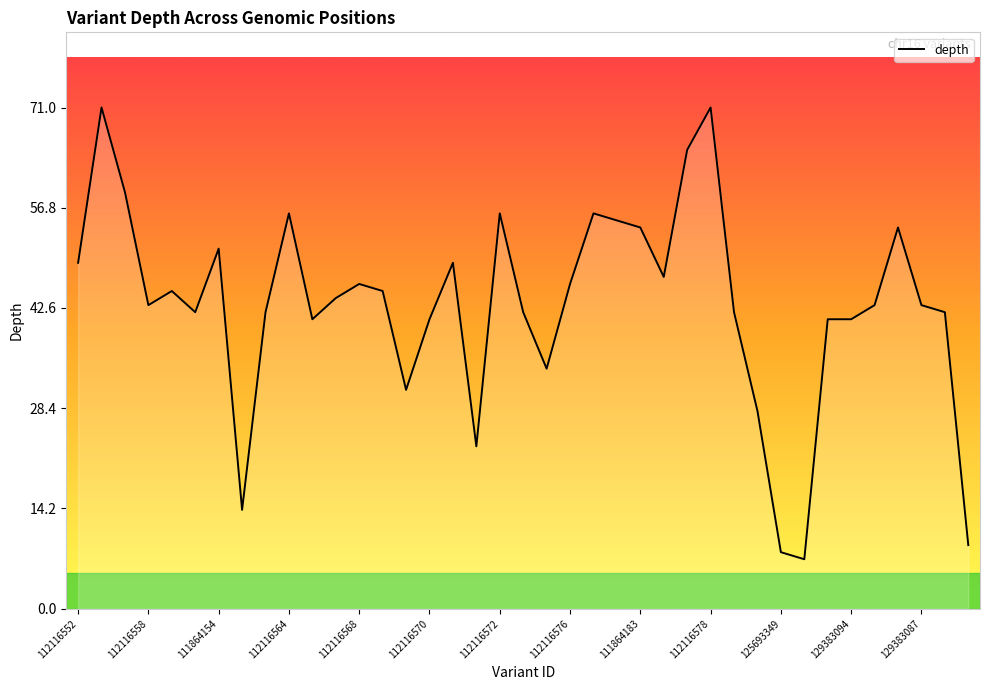

What is the greatest value displayed?

71